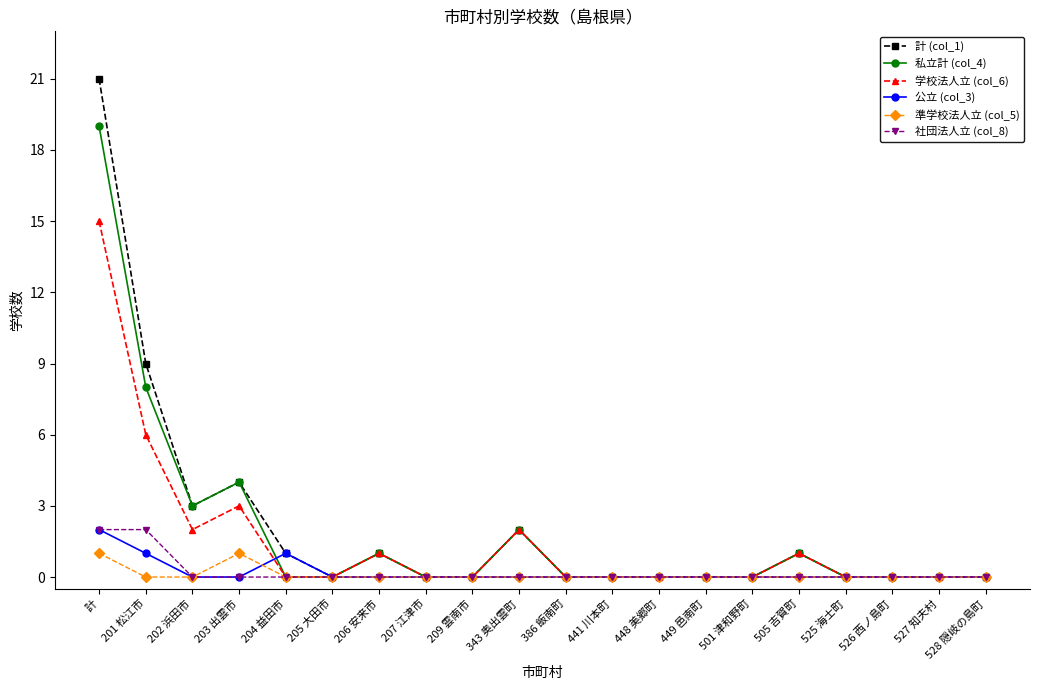

Is it true that 学校法人立 (col_6) equals -6 at 527 知夫村?

False